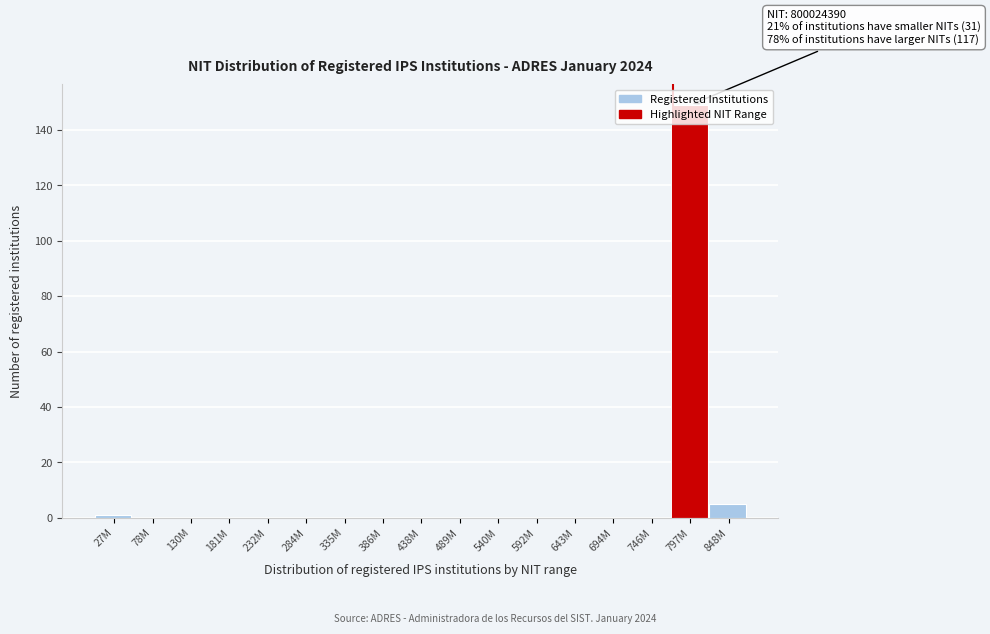

What is the greatest value displayed?

149